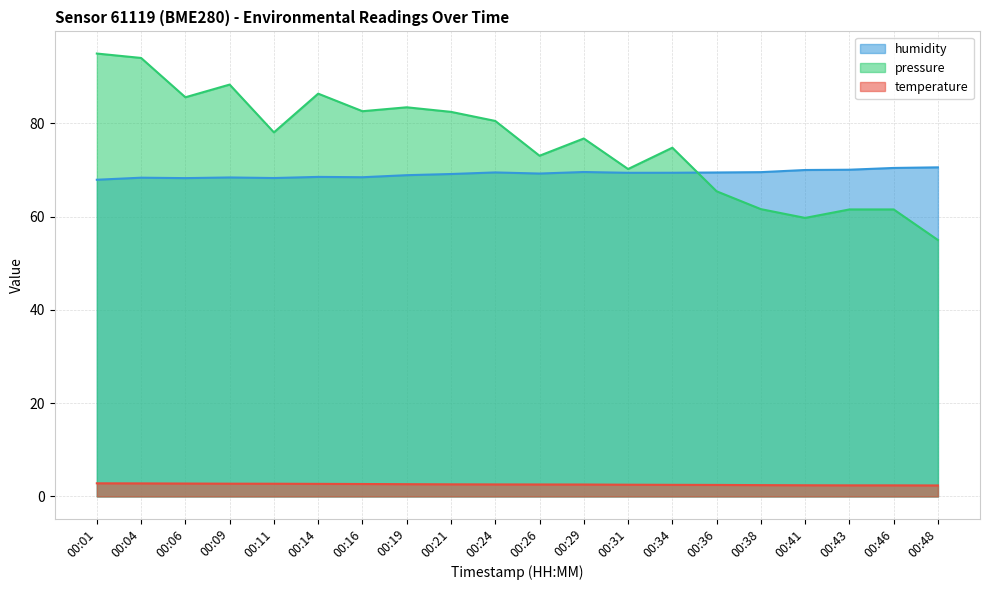

What is the value of the pressure_norm point at the 10th from the left?

80.5